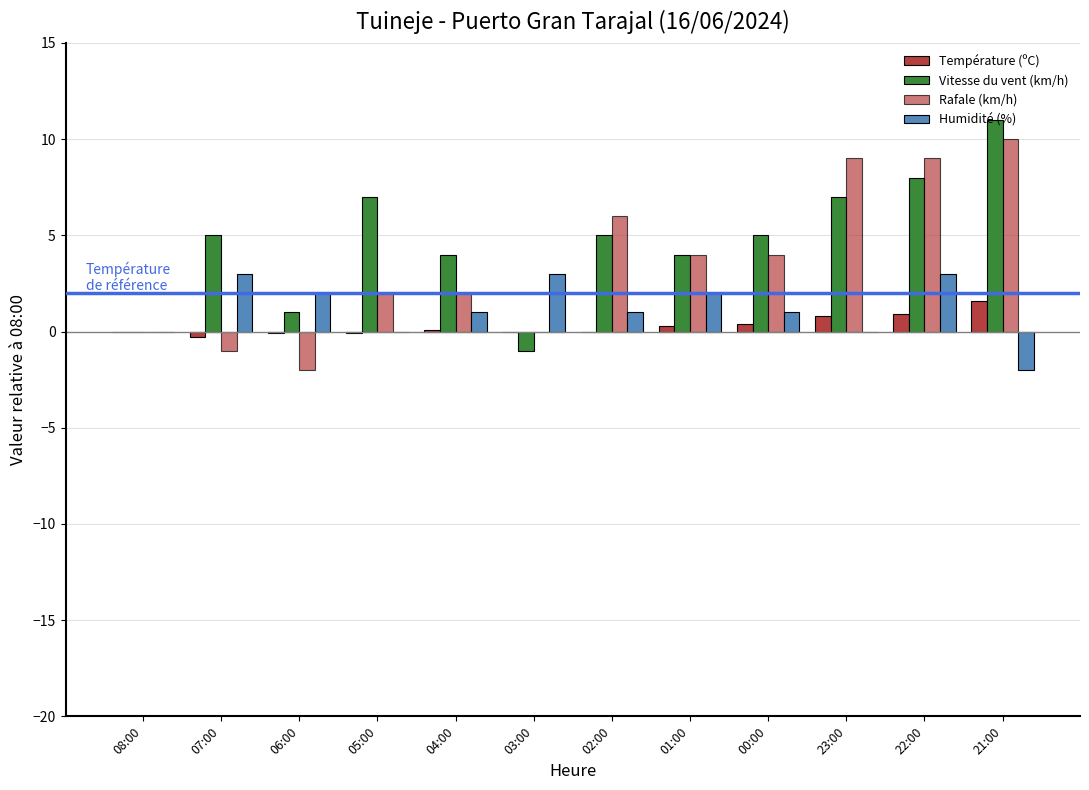

The value of Température (ºC) at 21:00 is 1.6. True or false?

True